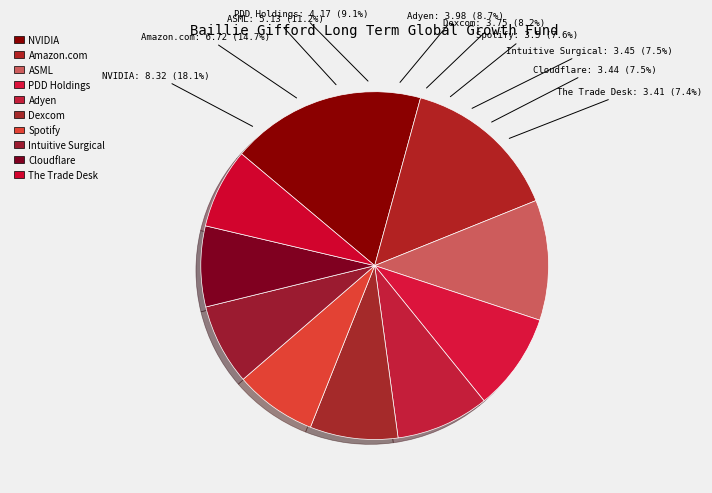

To the nearest percent, what is the combined percentage of Amazon.com and NVIDIA?

33%